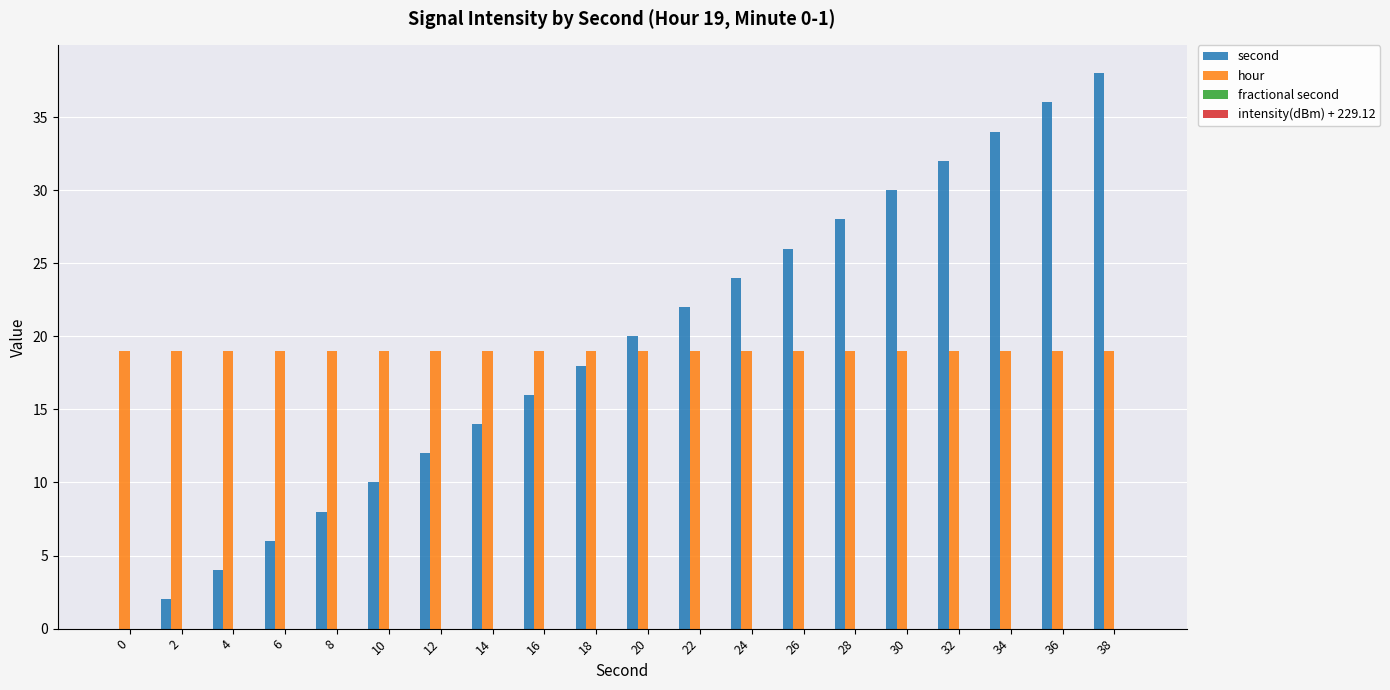

Between 22 and 28, which series saw the biggest shift?

second